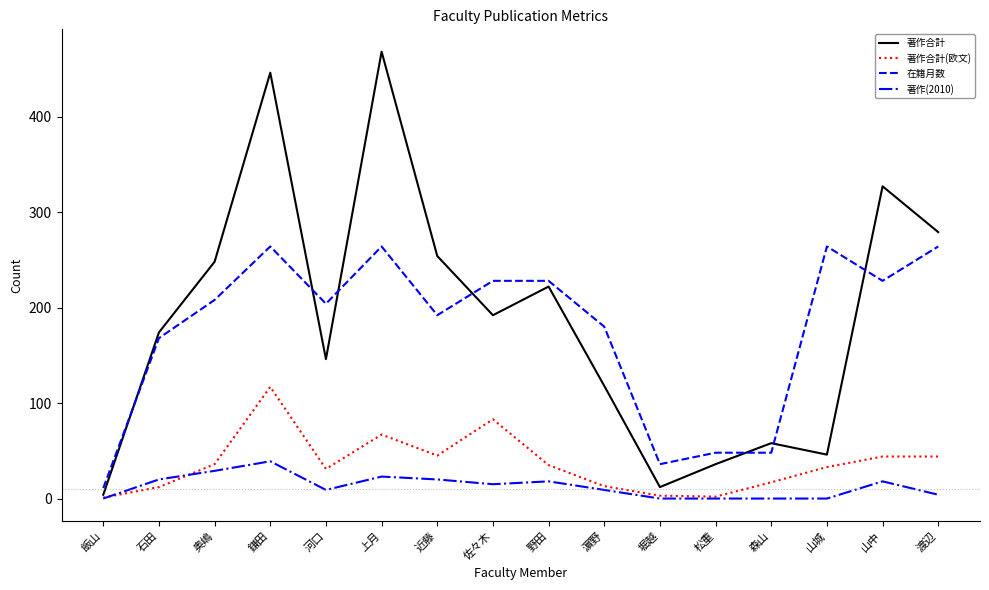

True or false: 在籍月数 and 著作合計(欧文) intersect in this chart.

False